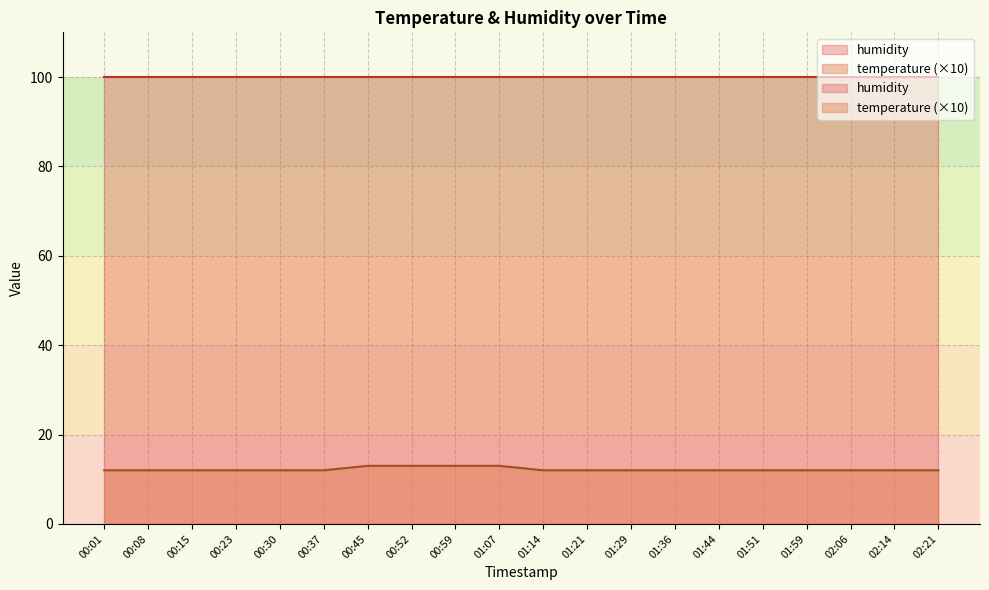

Where is the data nearest to the value 12?

00:01